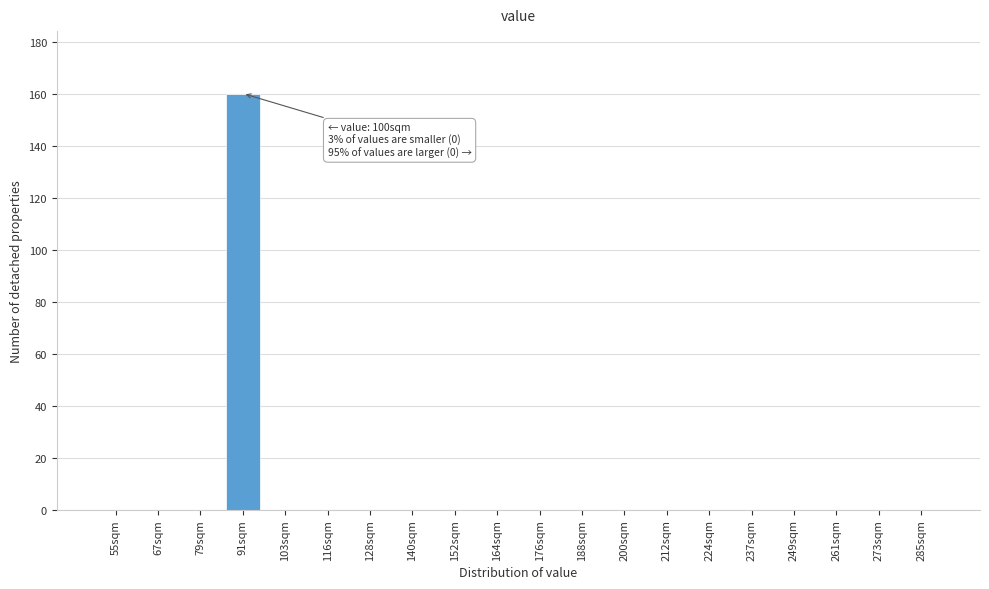

Reading left to right, extract all data points from this chart.

55sqm=0	67sqm=0	79sqm=0	91sqm=160	103sqm=0	116sqm=0	128sqm=0	140sqm=0	152sqm=0	164sqm=0	176sqm=0	188sqm=0	200sqm=0	212sqm=0	224sqm=0	237sqm=0	249sqm=0	261sqm=0	273sqm=0	285sqm=0